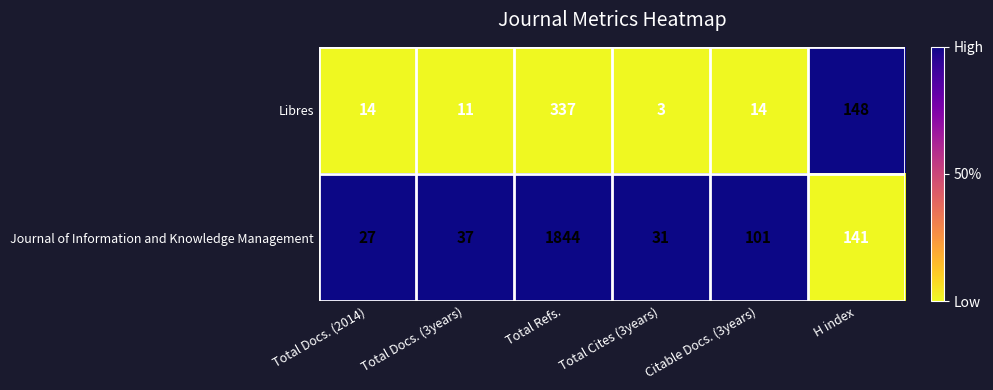

How many distinct data groups are displayed?

2